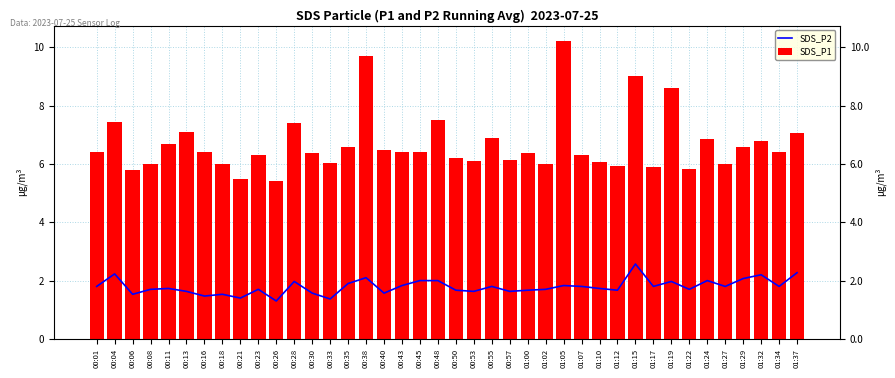

Which has a higher value, 00:33 or 00:16?

00:16